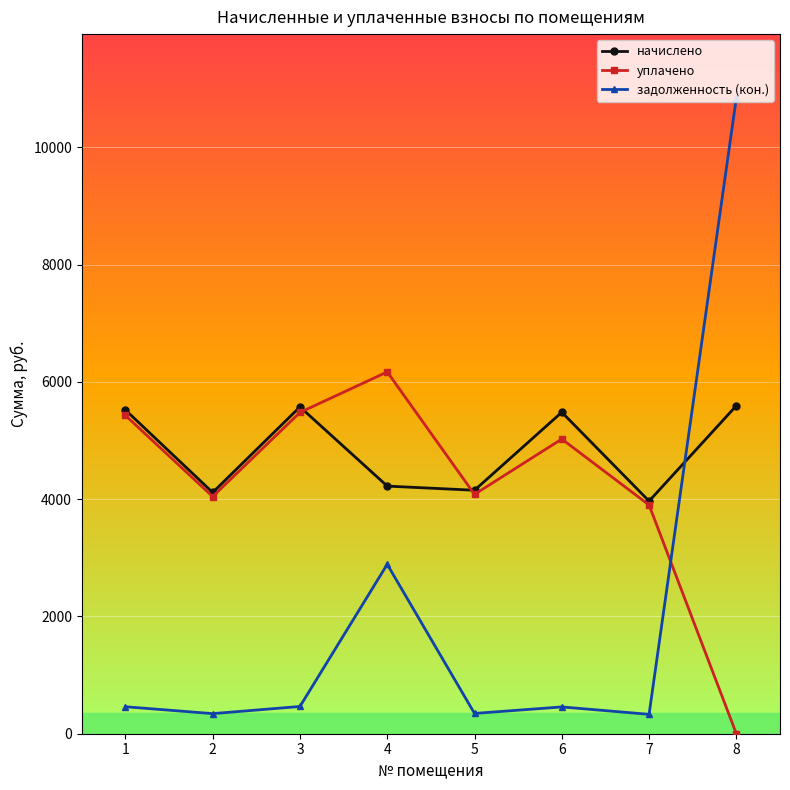

At how many categories does at least one series exceed 10696?

1